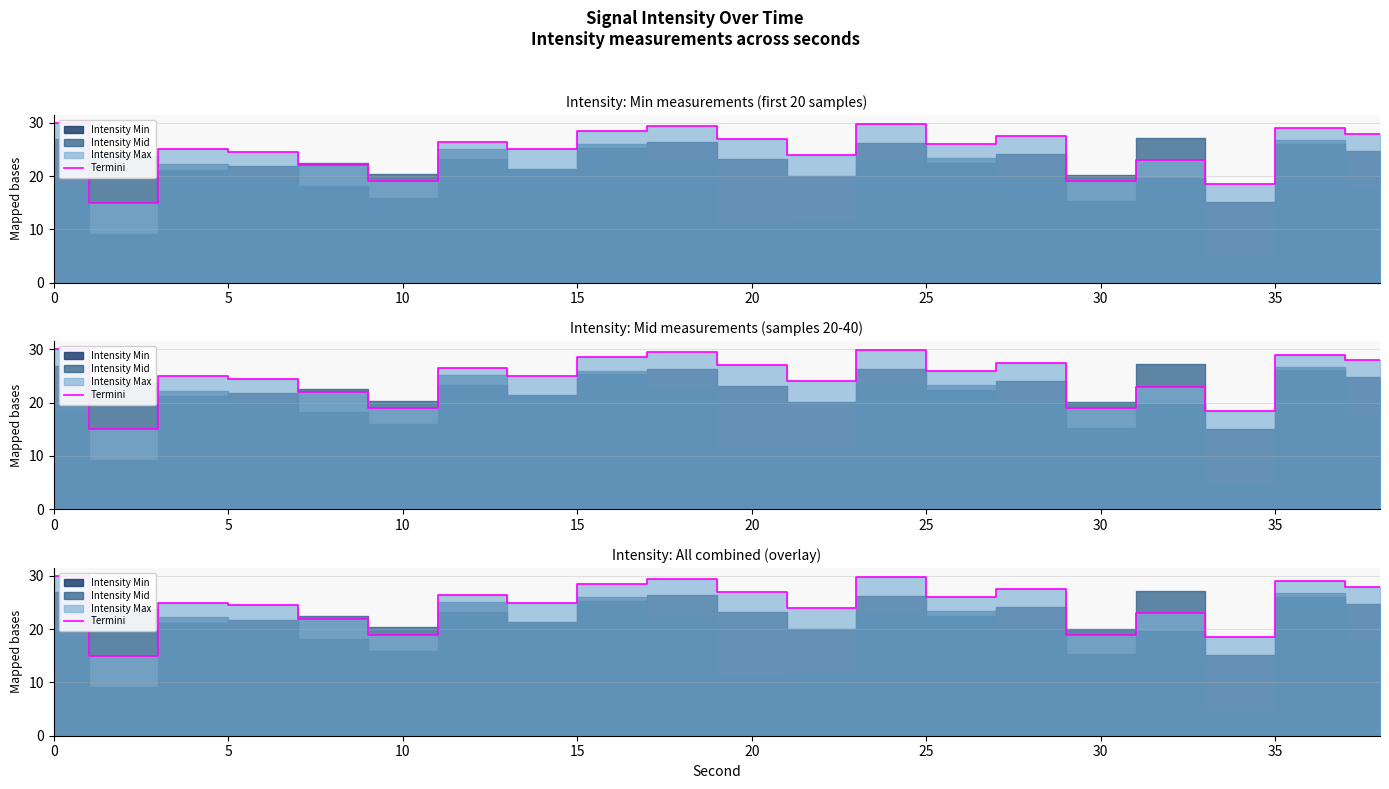

How many values exceed 26?

9